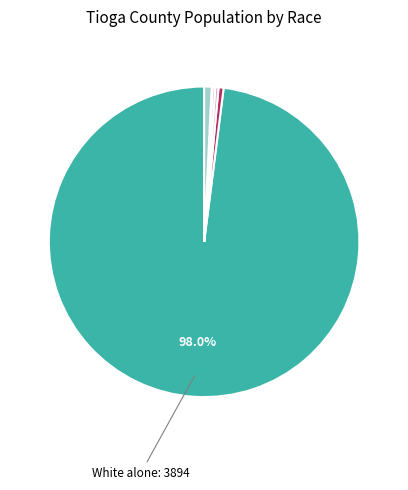

Does any single category account for the majority?

Yes